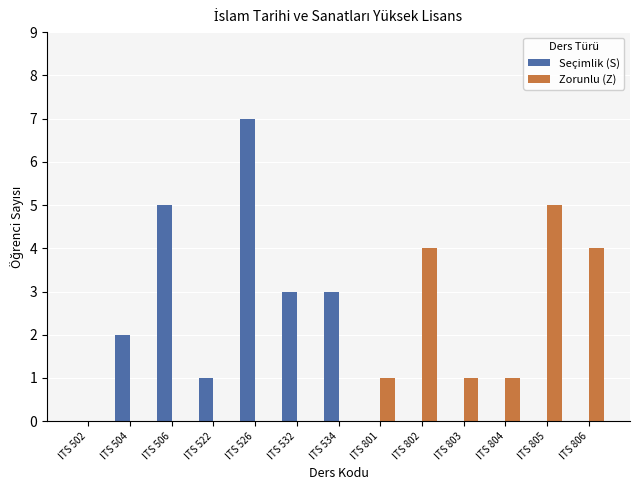

What is the approximate value of Seçimlik (S) at ITS 534?

3